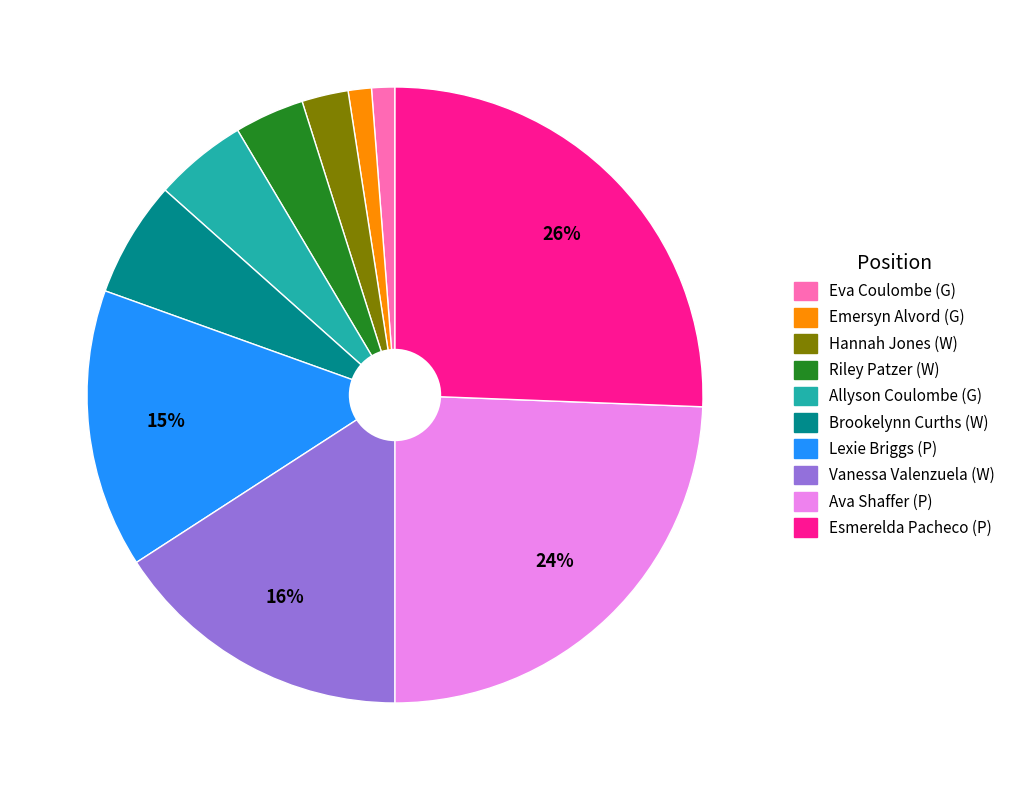

Which has a higher value, Allyson Coulombe (G) or Ava Shaffer (P)?

Ava Shaffer (P)